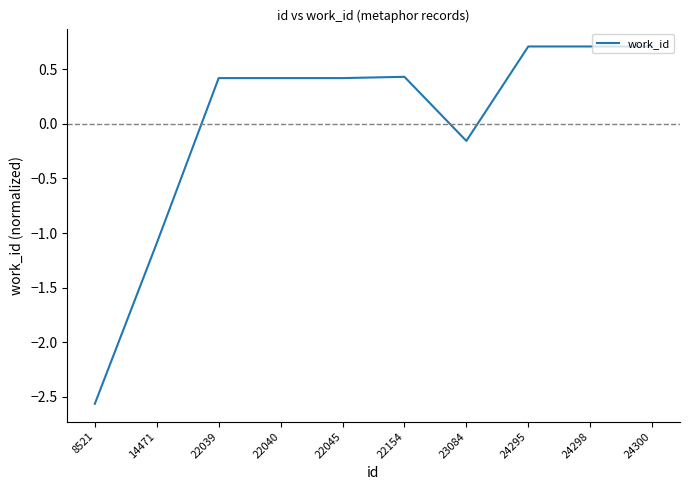

The value at 14471 is -0.7. True or false?

False